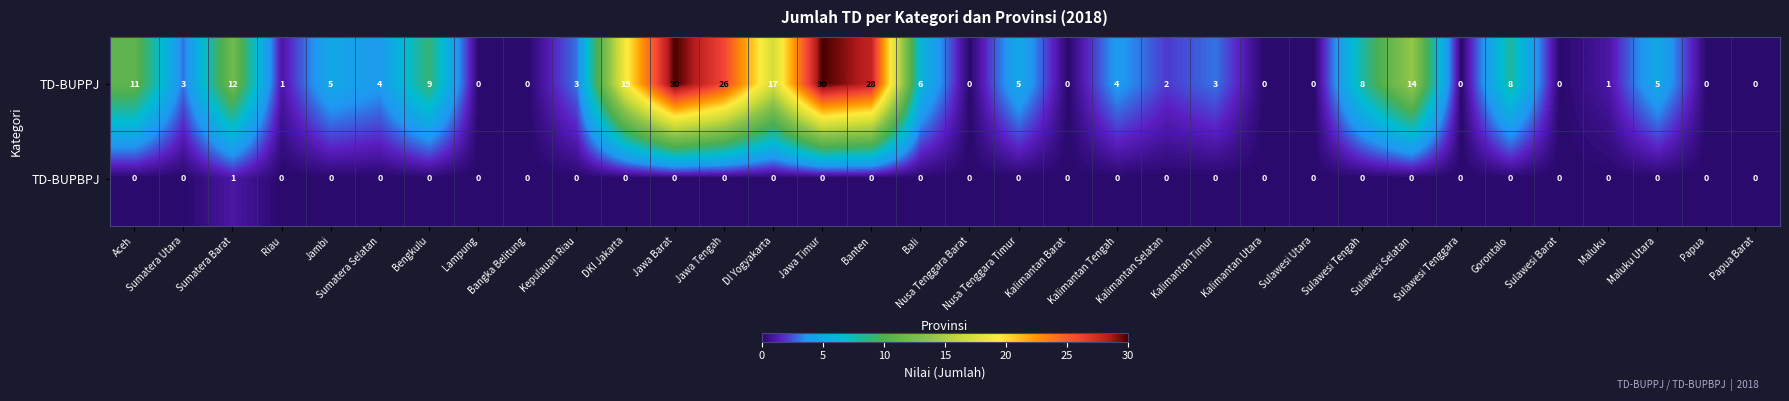

The value of TD-BUPPJ at Papua is 0. True or false?

True